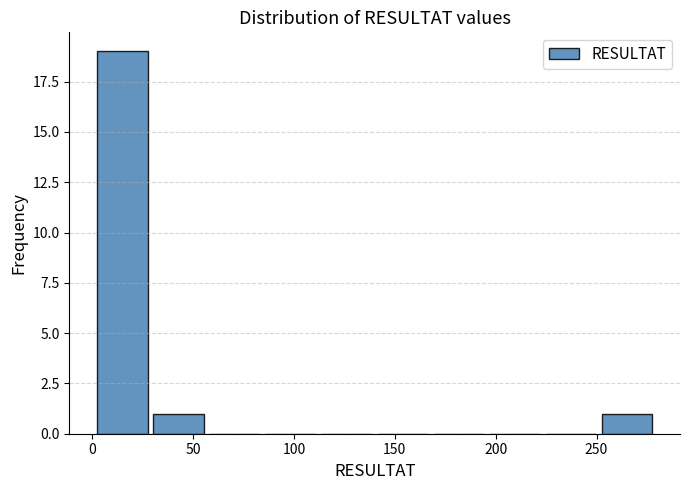

Reading left to right, transcribe this chart: for each bar, give the range it covers on the x-axis and its height. Neither the bar edges nor the heights are printed on the chart, so give them approximately, as read against the axes.

0 to 30: 19
30 to 55: 1
55 to 85: 0
85 to 110: 0
110 to 140: 0
140 to 170: 0
170 to 195: 0
195 to 225: 0
225 to 250: 0
250 to 280: 1